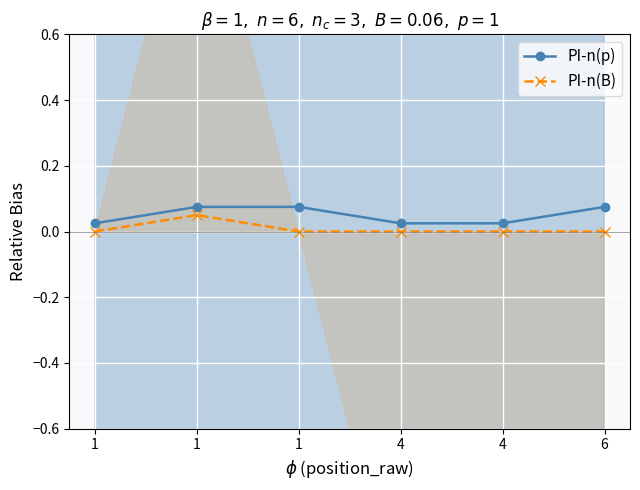

Reading right to left, list all the values displayed in this chart.

PI-n(p): 0.1	0.0	0.0	0.1	0.1	0.0
PI-n(B): 0.0	0.0	0.0	0.0	0.1	0.0